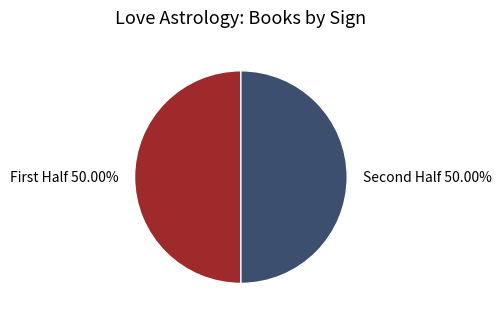

Count the number of slices in the pie.

2